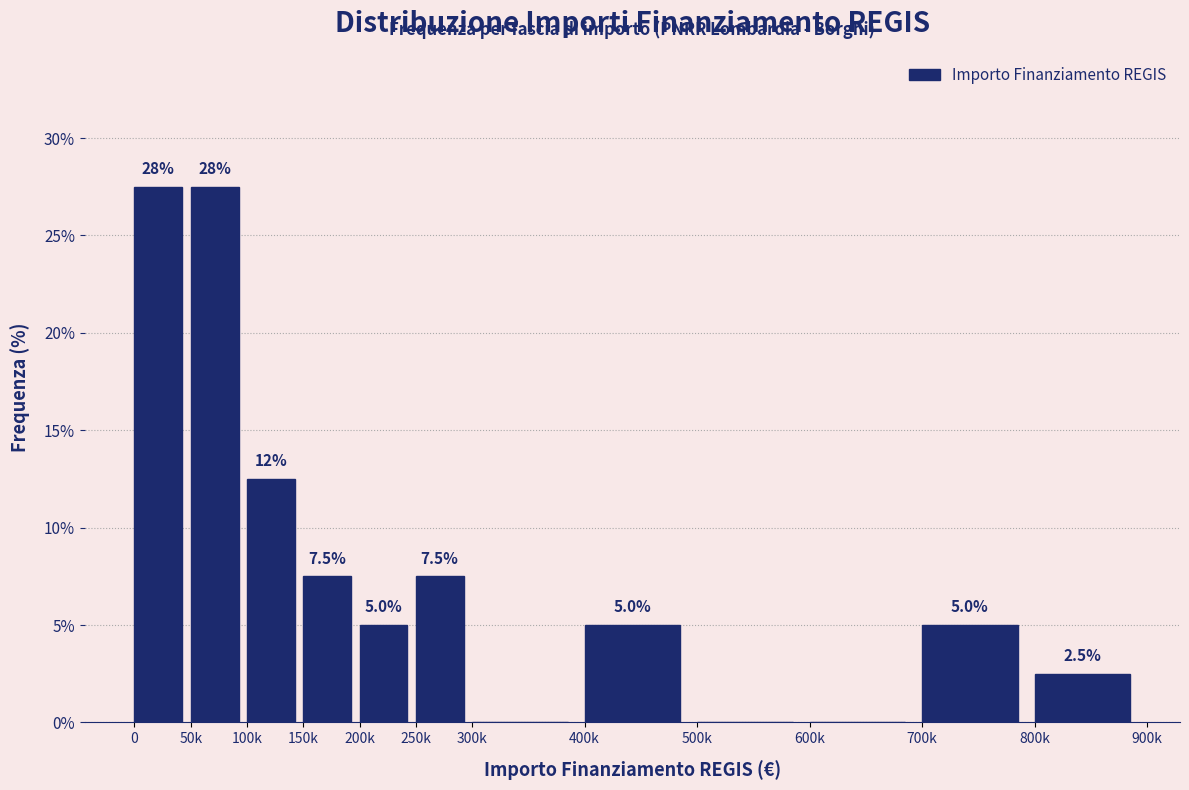

Reading left to right, list all the values displayed in this chart.

0=27.5	50k=27.5	100k=12.5	150k=7.5	200k=5.0	250k=7.5	300k=0.0	400k=5.0	500k=0.0	600k=0.0	700k=5.0	800k=2.5